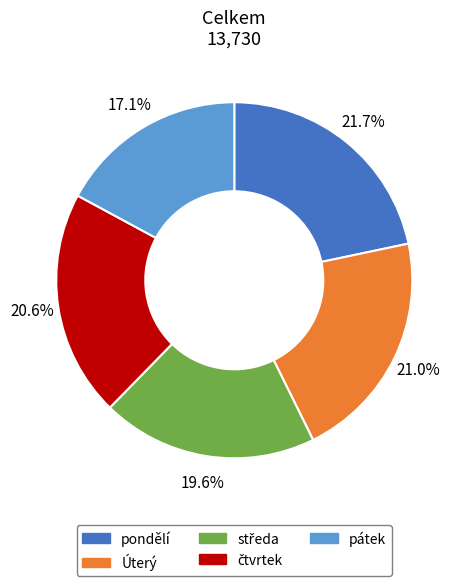

What is the ratio of the value at Úterý to the value at pátek?

1.2